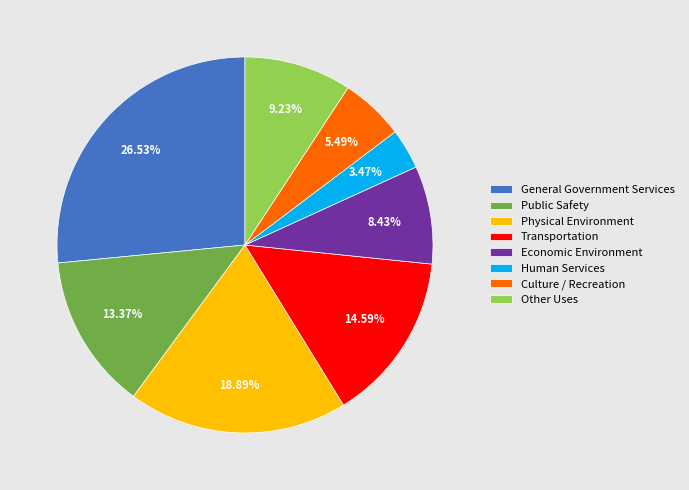

To the nearest percent, what is the difference between the largest and smallest slice percentages?

23%